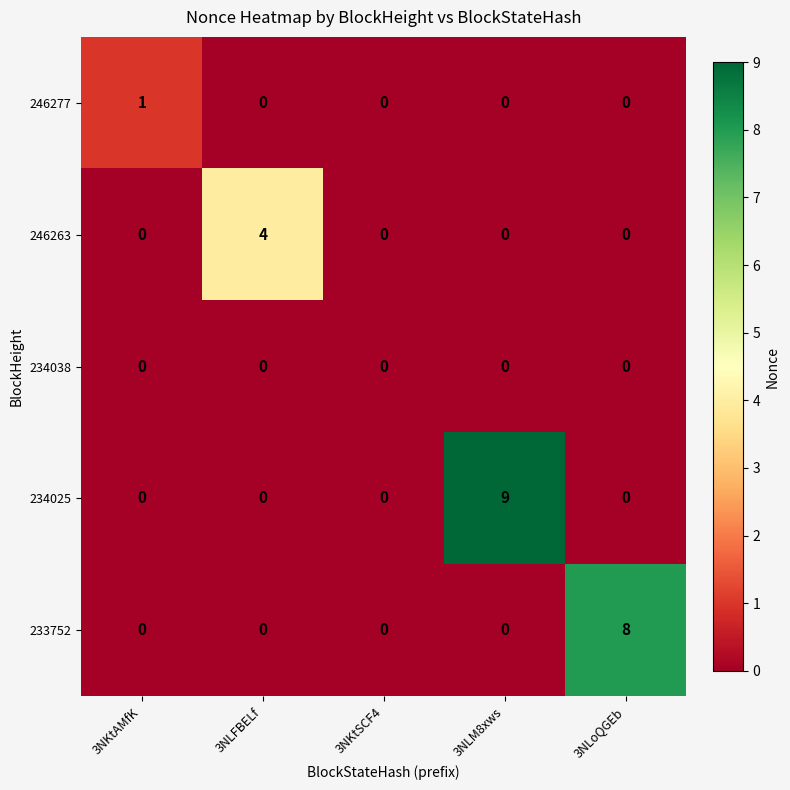

How many 233752 values are between 0 and 1?

4